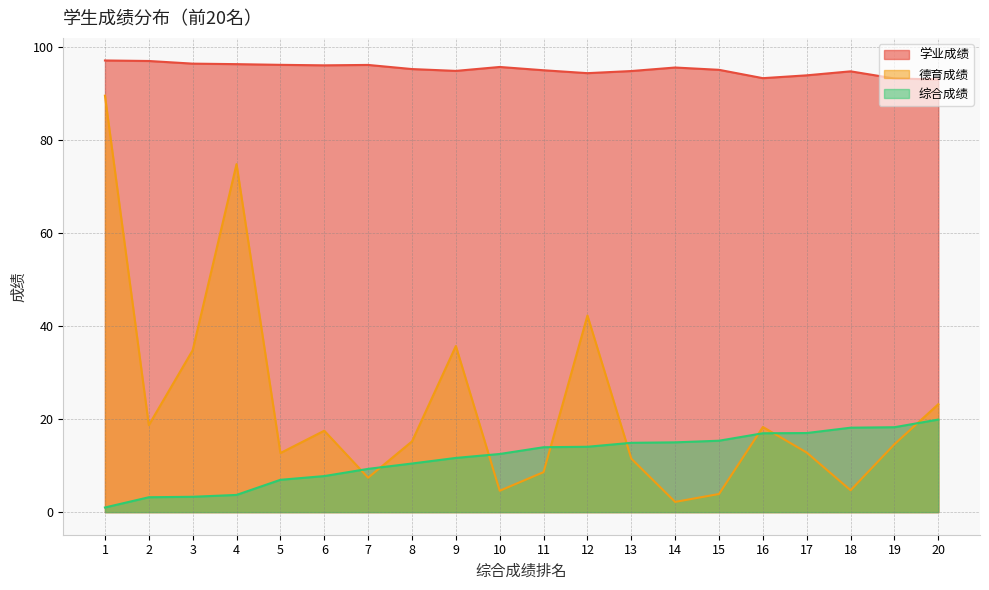

Reading left to right, list all the values displayed in this chart.

学业成绩: 1=97.1	2=97.0	3=96.4	4=96.3	5=96.1	6=96.0	7=96.1	8=95.2	9=94.8	10=95.7	11=95.0	12=94.3	13=94.8	14=95.6	15=95.1	16=93.3	17=93.9	18=94.7	19=93.2	20=93.0
德育成绩: 1=89.5	2=18.7	3=34.8	4=74.8	5=12.7	6=17.5	7=7.4	8=15.2	9=35.7	10=4.6	11=8.6	12=42.2	13=11.5	14=2.2	15=3.9	16=18.3	17=12.8	18=4.7	19=14.6	20=23.2
综合成绩: 1=1.0	2=3.2	3=3.3	4=3.7	5=7.0	6=7.8	7=9.3	8=10.4	9=11.7	10=12.5	11=13.9	12=14.1	13=14.9	14=15.0	15=15.3	16=16.9	17=17.0	18=18.1	19=18.2	20=19.9